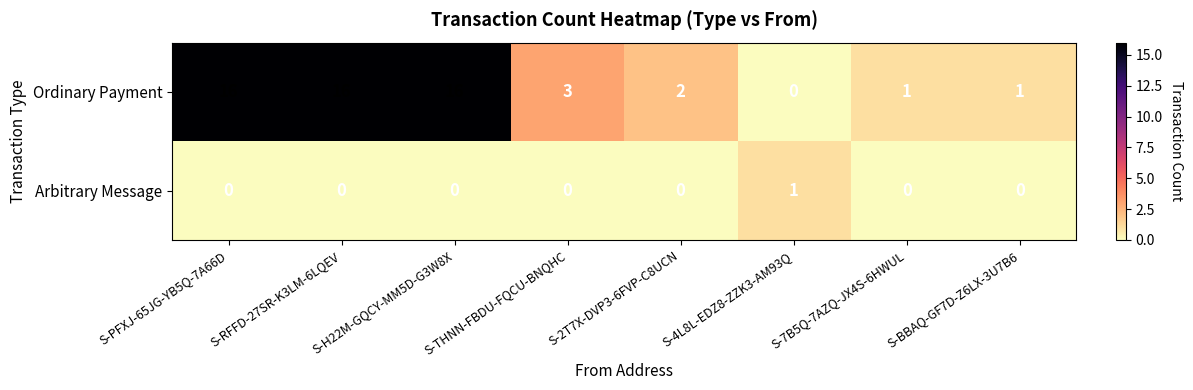

Rank the series at S-THNN-FBDU-FQCU-BNQHC from lowest to highest value.

Arbitrary Message, Ordinary Payment